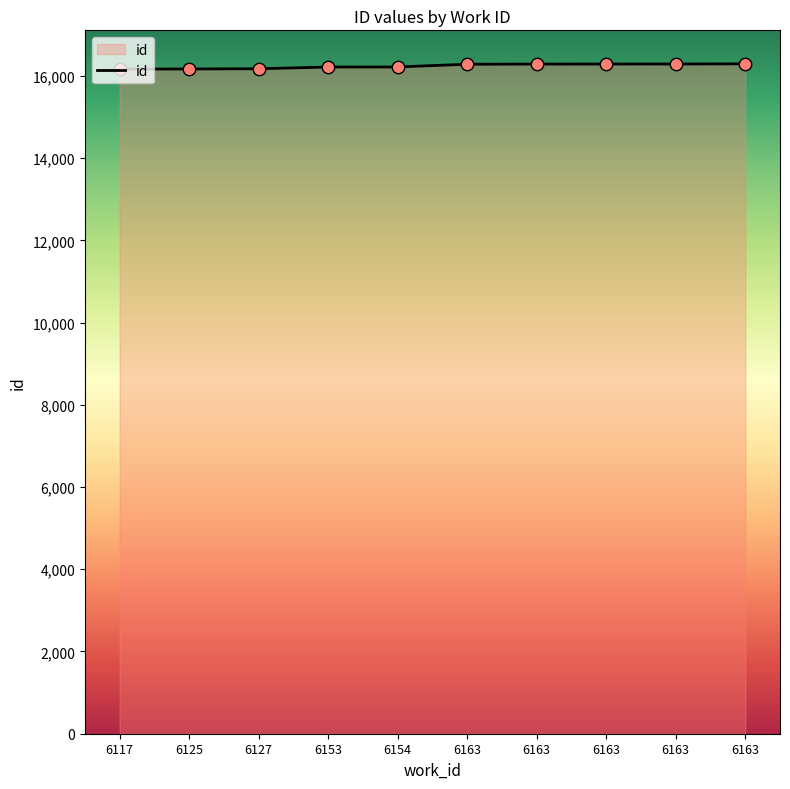

What is the change in value from 6117 to 6125?

+3